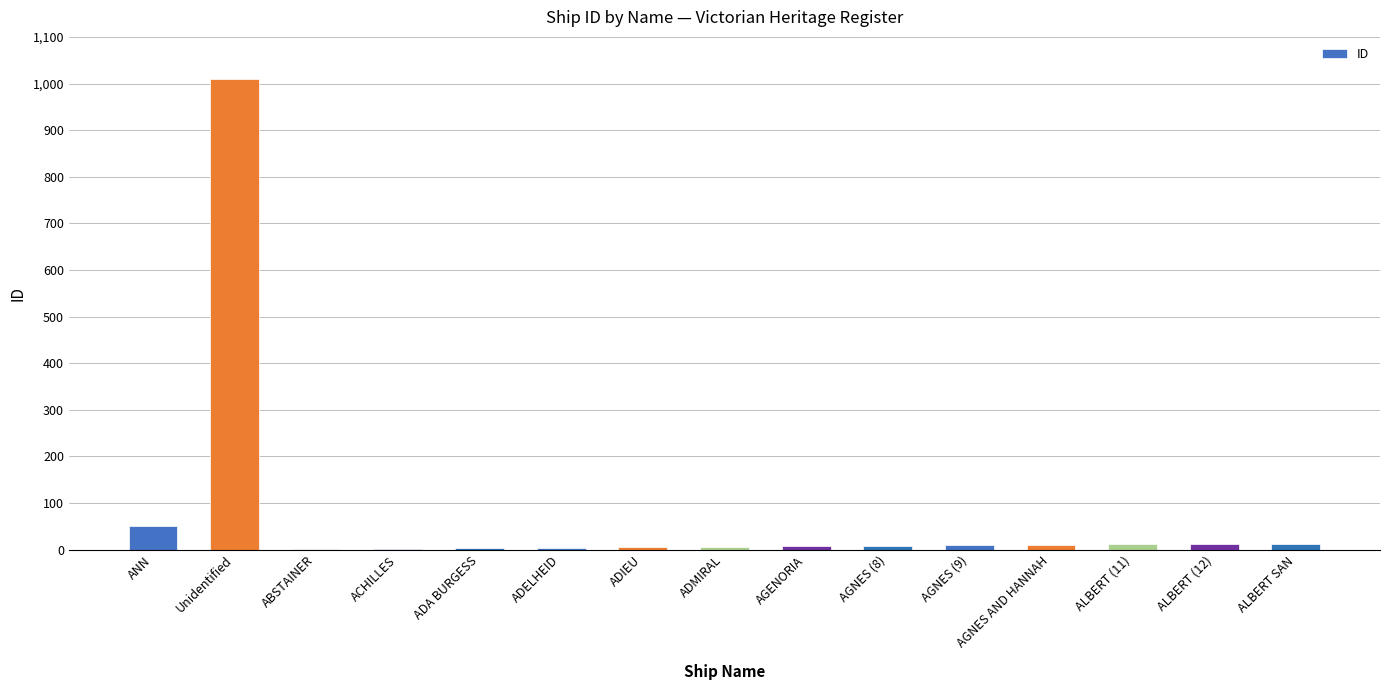

What is the sum of all values?

1151